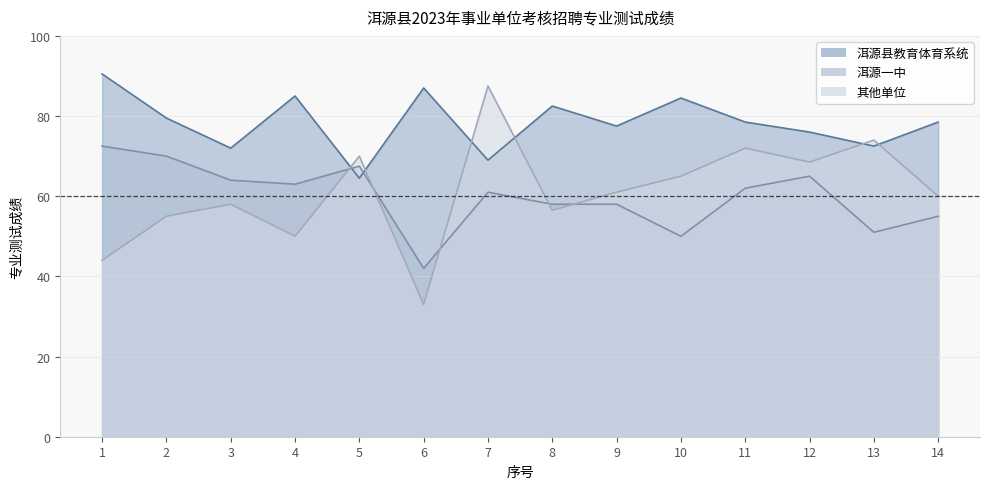

Where is the first local maximum for 洱源县教育体育系统?

4